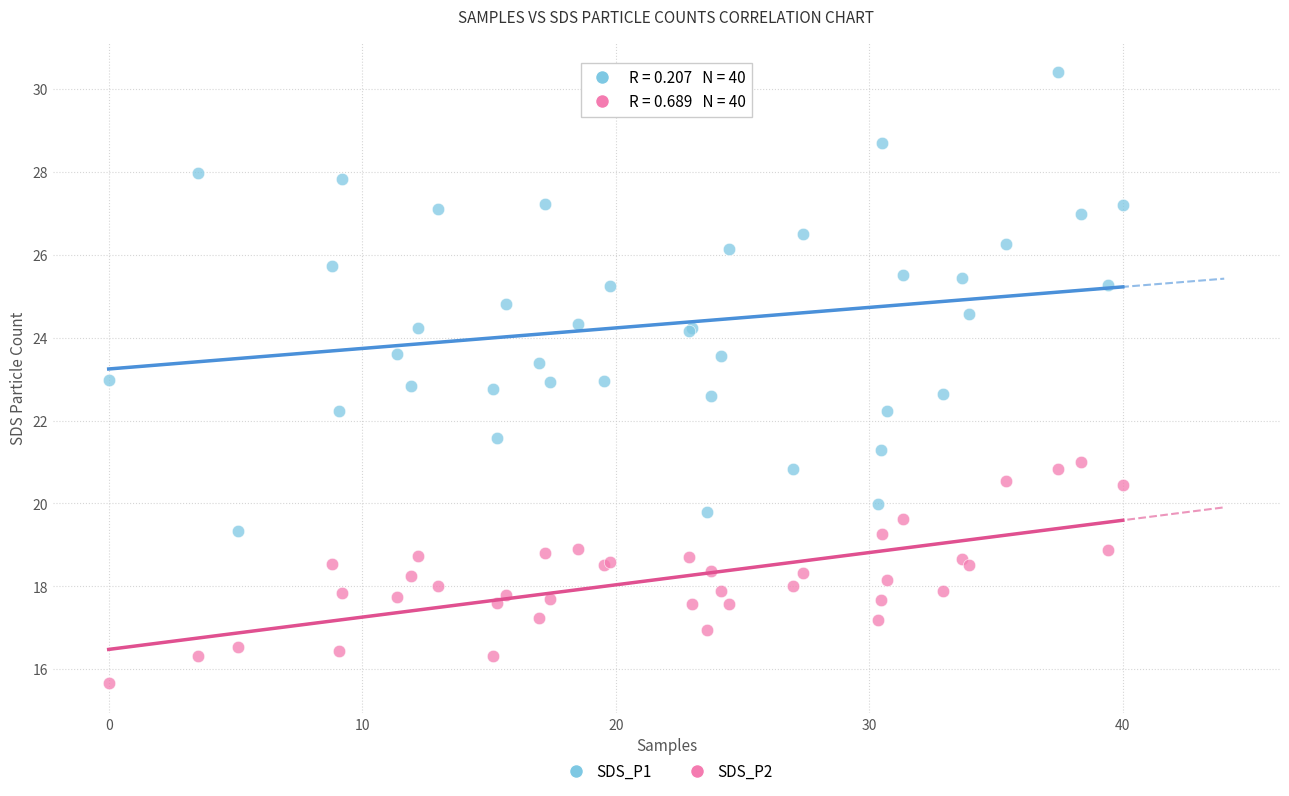

Which series has the widest spread of Y values?

SDS_P1